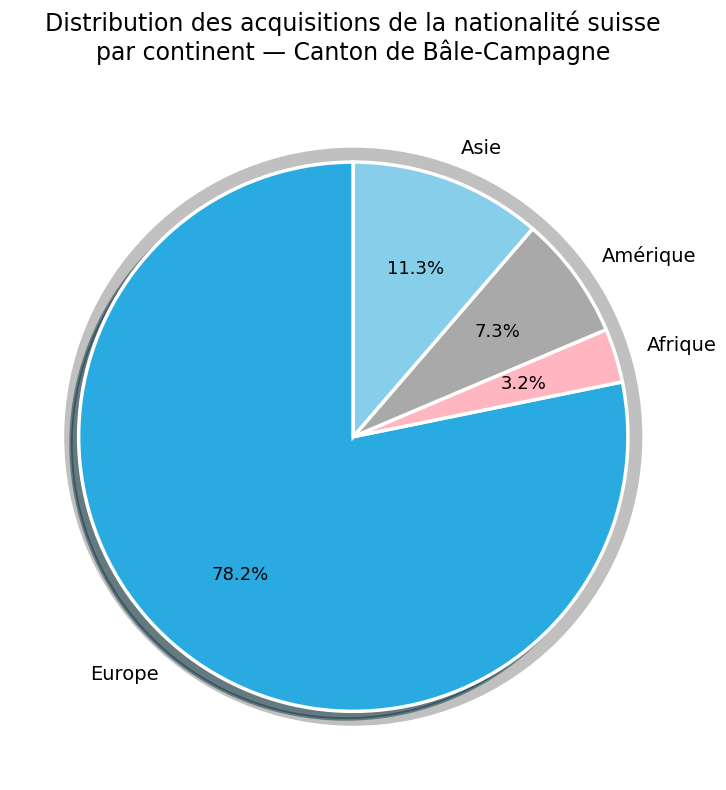

What portion of the pie excludes Asie?

88.7%